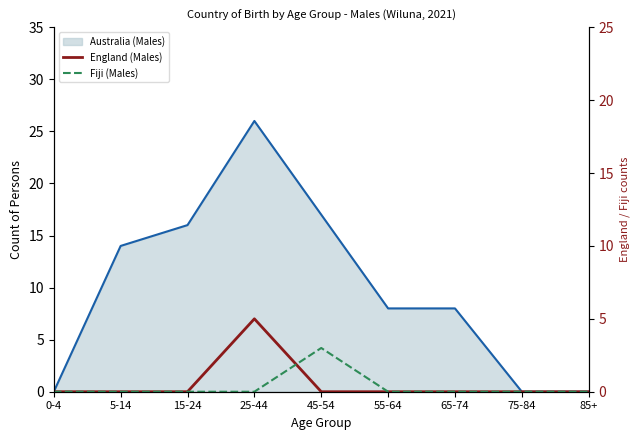

What is the difference between the maximum and minimum values in the Fiji (Males) series?

3